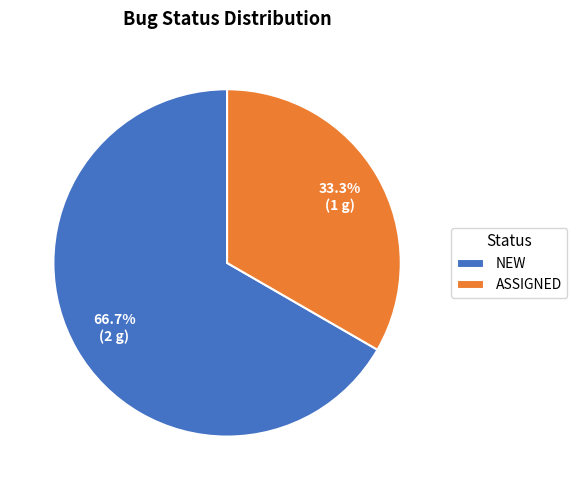

To the nearest percent, what is the average slice percentage?

50%